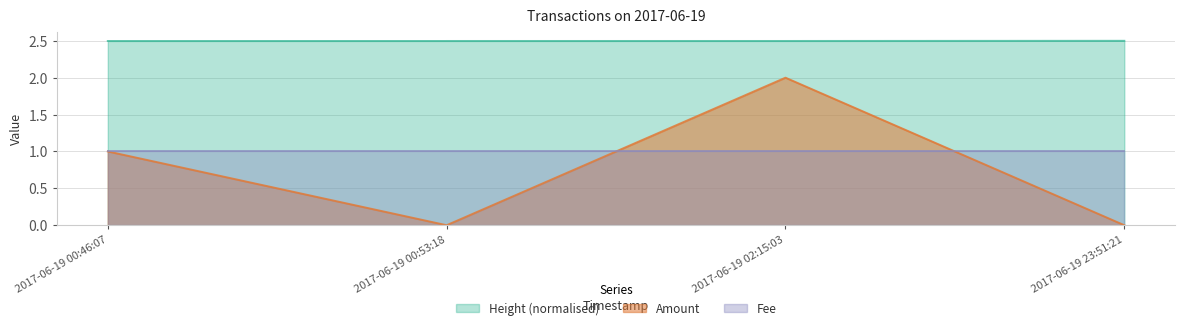

At how many categories does at least one series exceed 1?

4